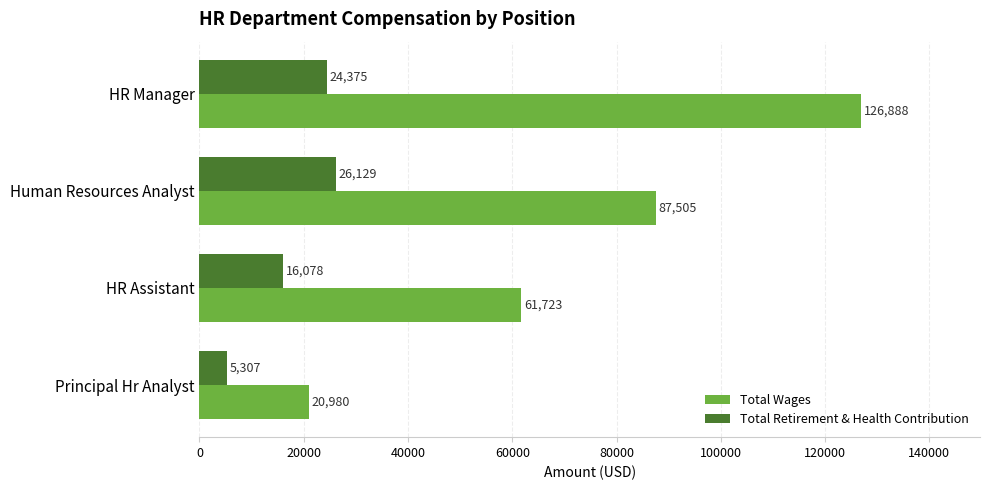

At HR Manager, list the series in order from smallest to largest.

Total Retirement & Health Contribution, Total Wages